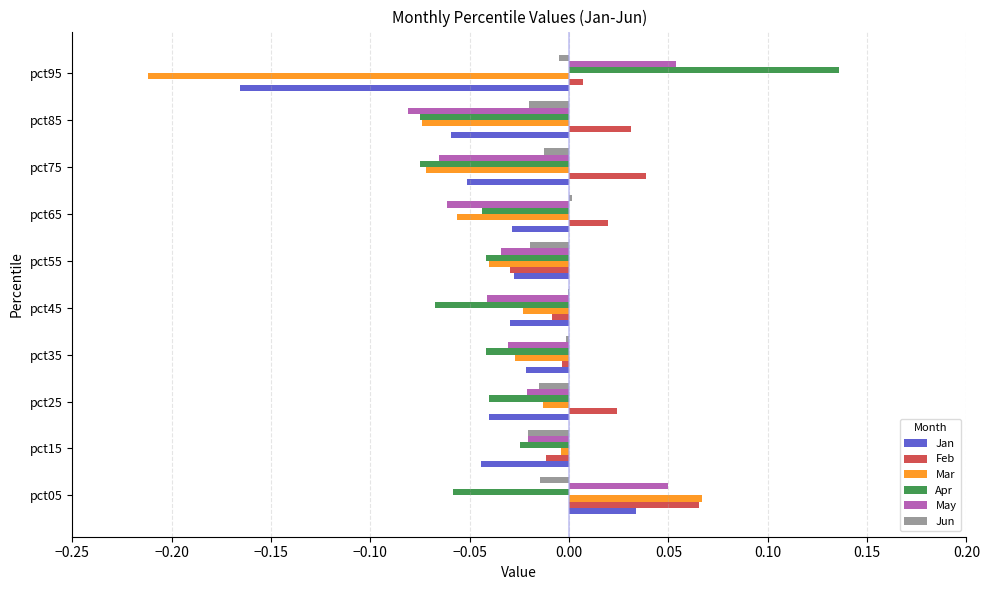

At which category is the sum across all series the highest?

pct05